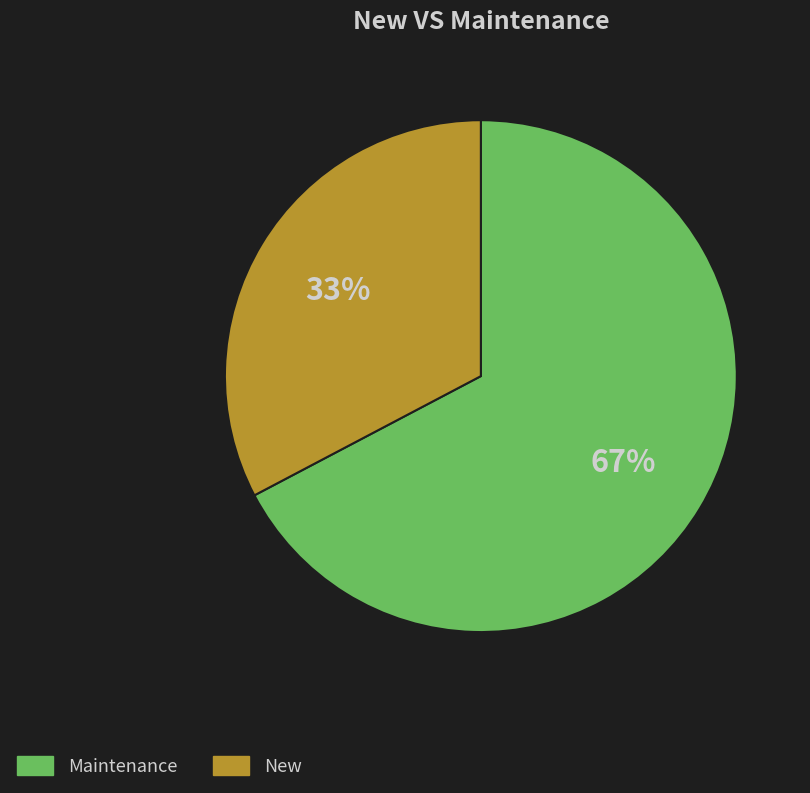

Which slice is the smallest?

New